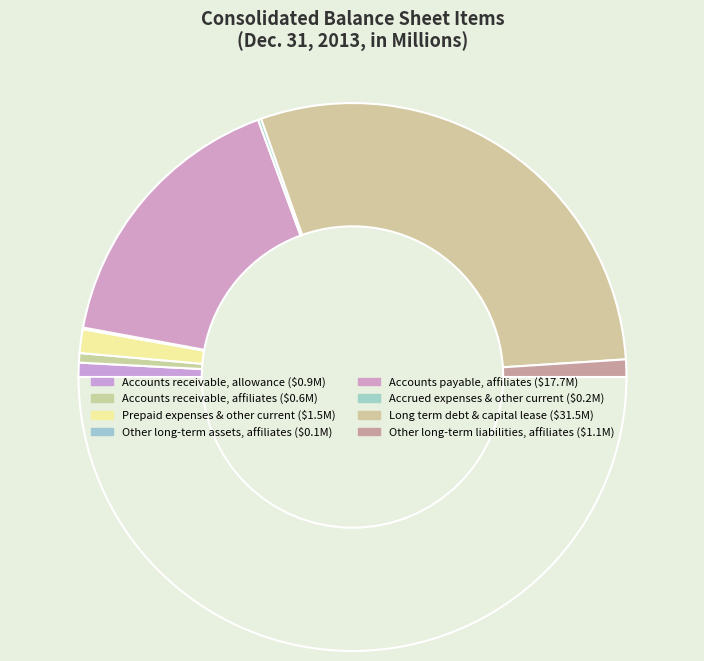

Count the number of slices in the pie.

8